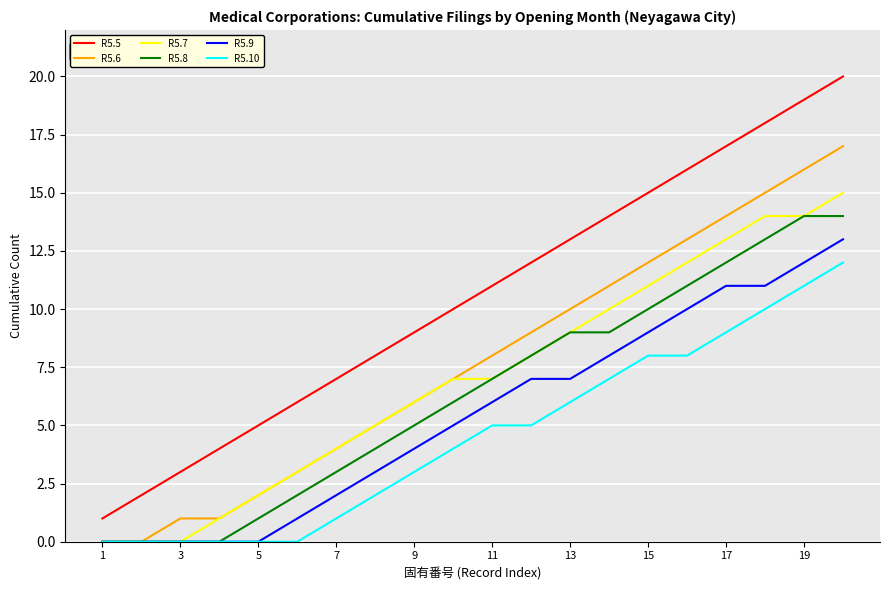

Rank the series by their maximum value, from highest to lowest.

R5.5, R5.6, R5.7, R5.8, R5.9, R5.10